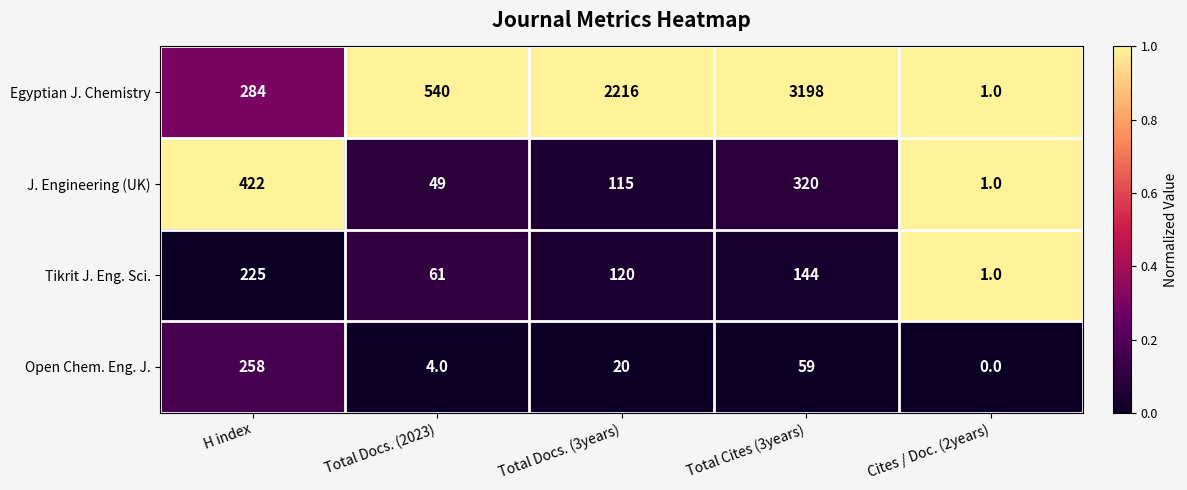

Which series changed the most between Total Docs. (2023) and Cites / Doc. (2years)?

Egyptian J. Chemistry